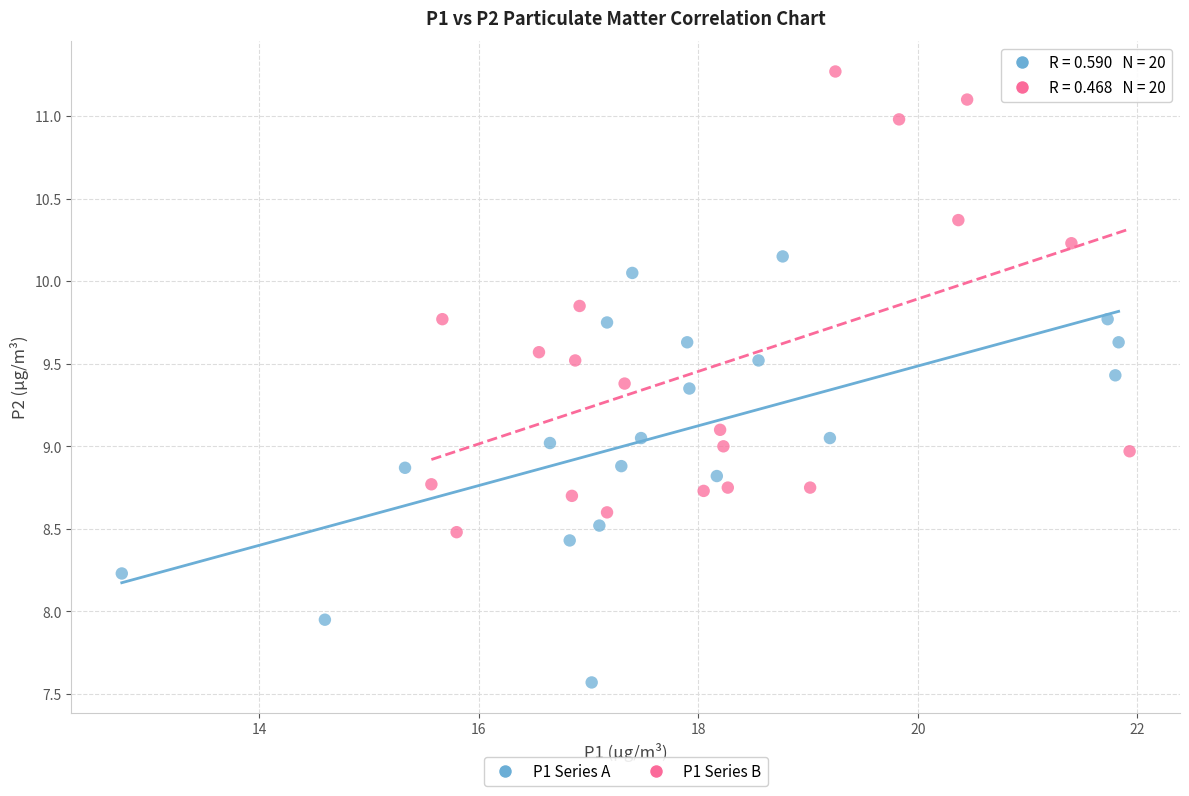

Which series reaches the maximum Y coordinate?

P1 Series B